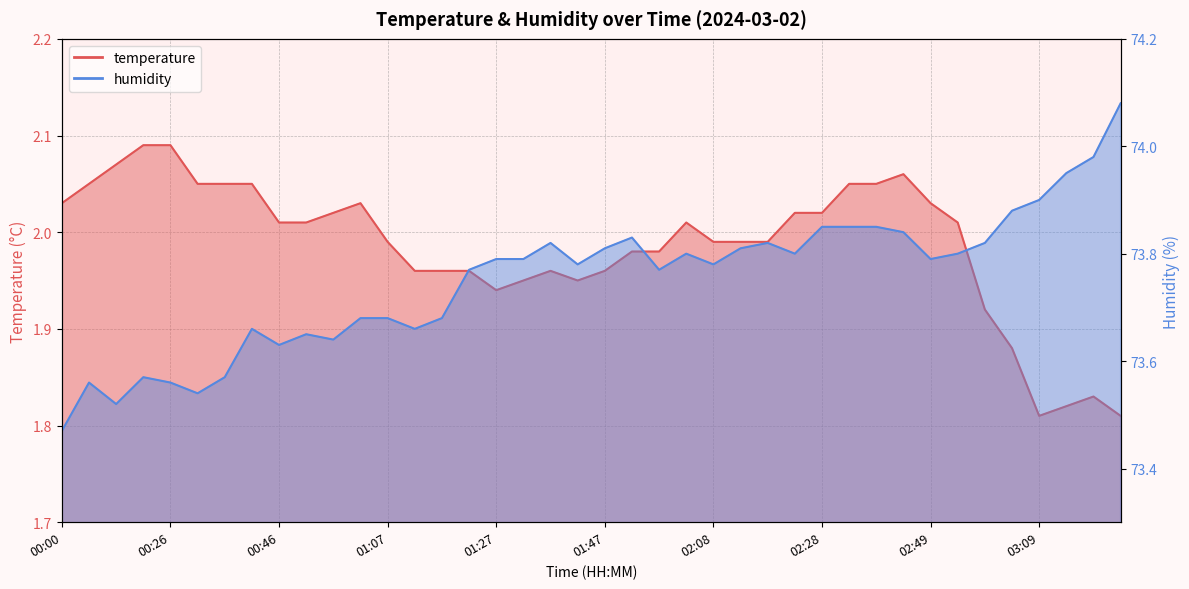

At which category is the sum across all series the highest?

02:44